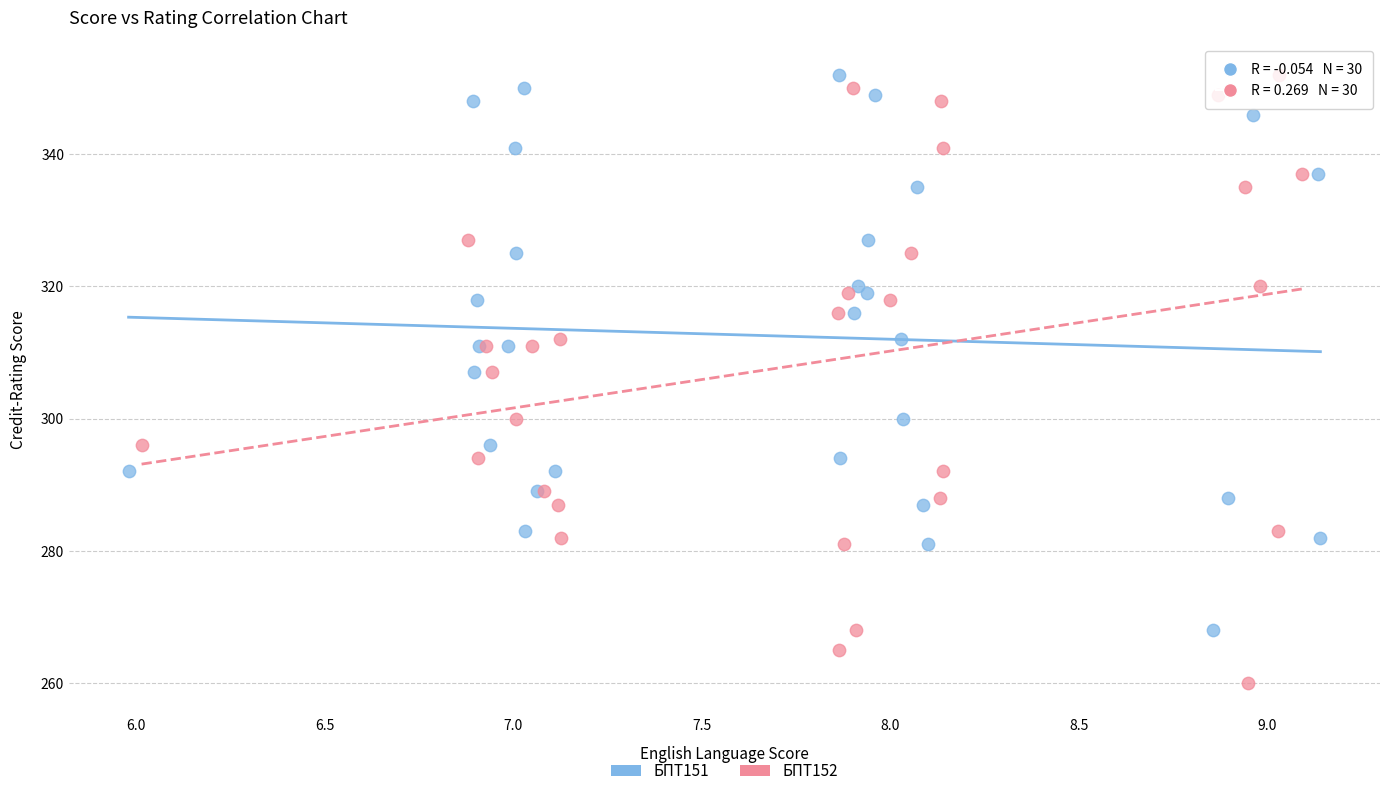

Which series contains the lowest Y value?

БПТ152